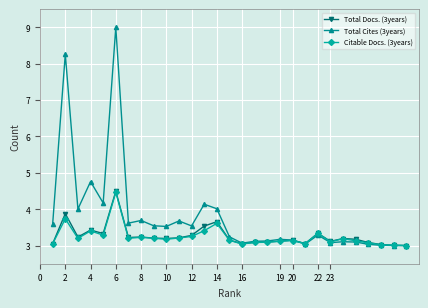

Which series has the largest total across all categories?

Total Cites (3years)